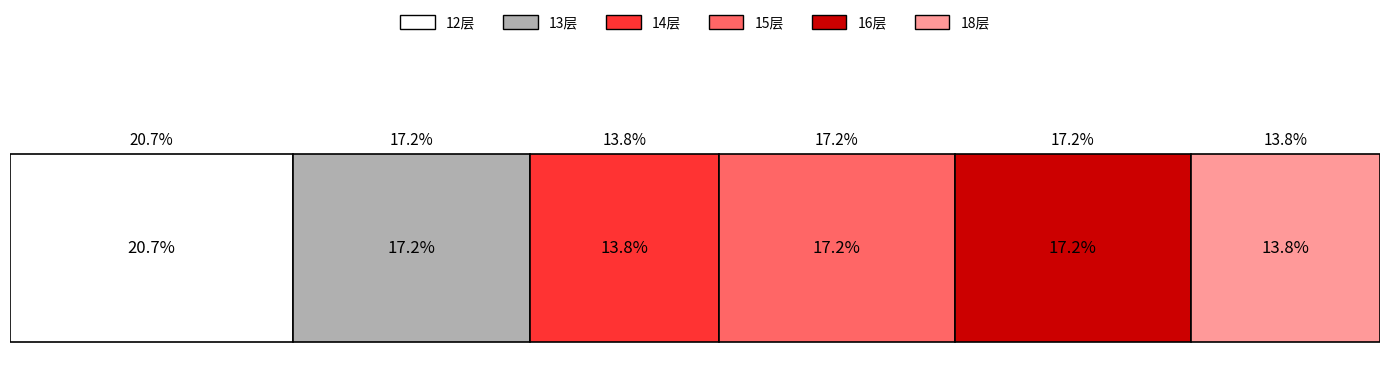

What are all the series names shown in the legend?

12层, 13层, 14层, 15层, 16层, 18层